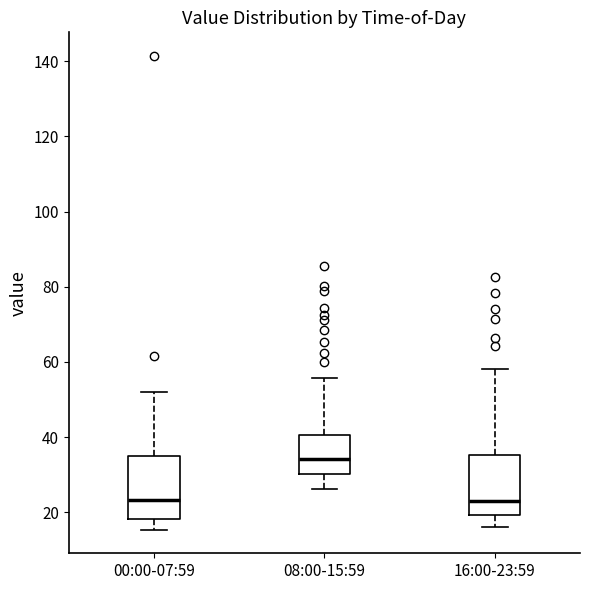

Where is the upper edge of the box for 00:00-07:59 on the y-axis? The values are not printed on the chart, so give them approximately, as read against the axis.

34